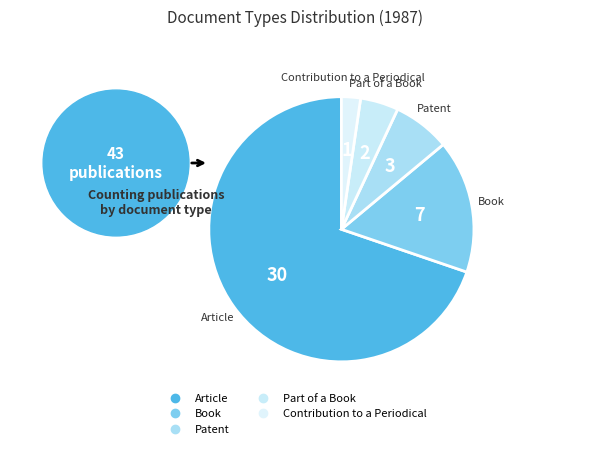

To the nearest percent, what is the average slice percentage?

20%